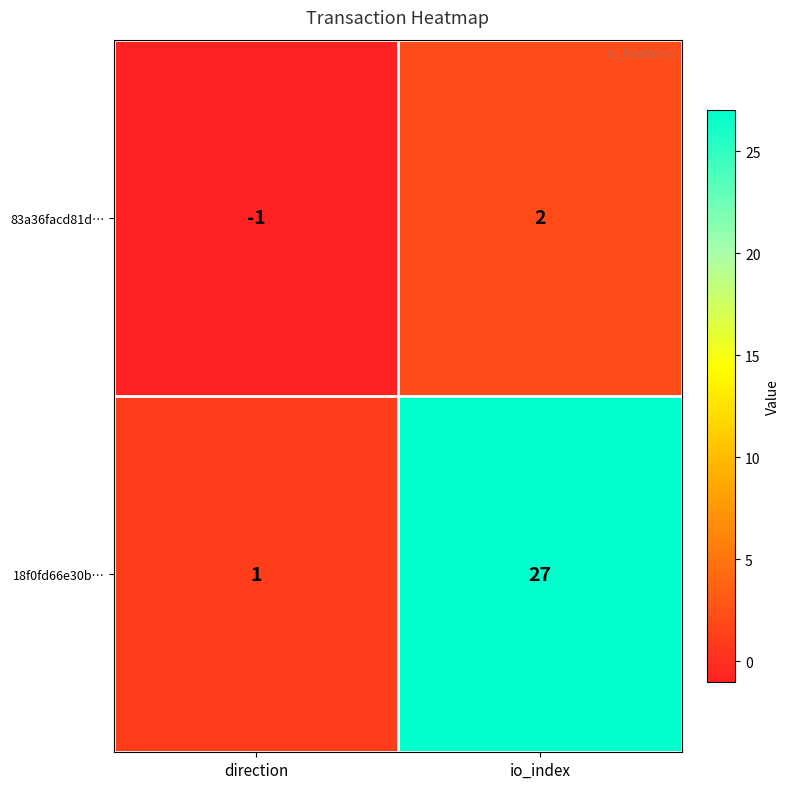

Where is 18f0fd66e30b… nearest to the value 14?

direction